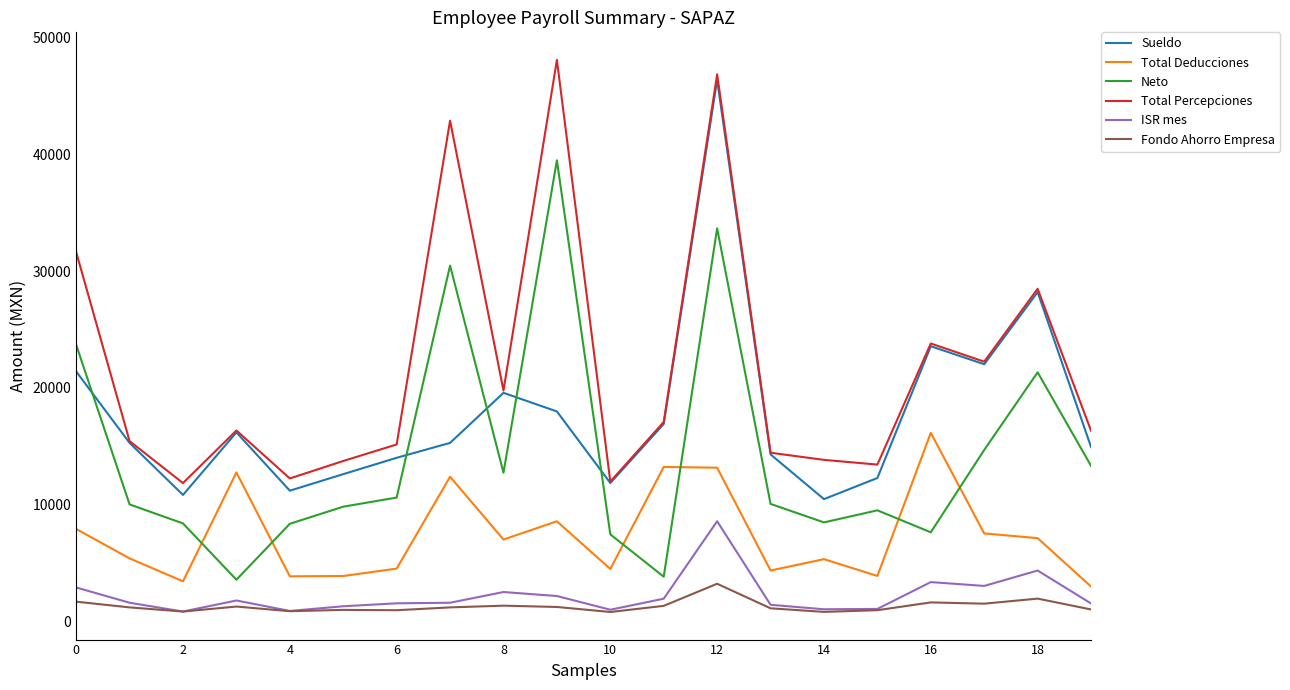

What is the maximum value shown in the chart?

48070.0